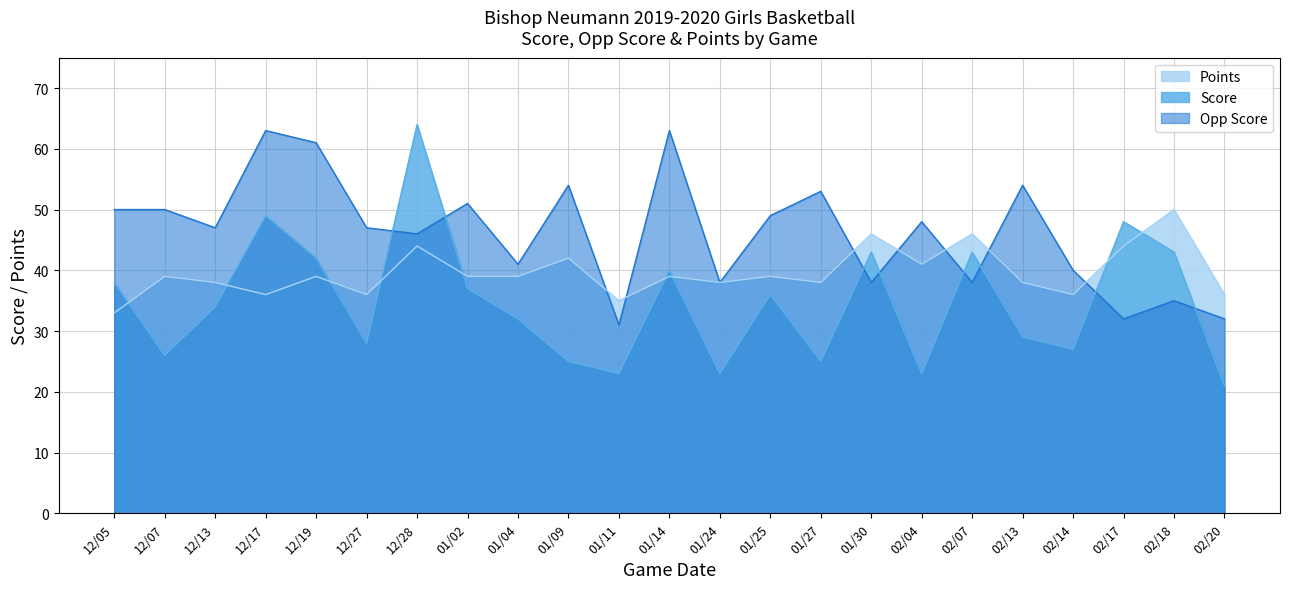

Reading left to right, list all the values displayed in this chart.

Score: 38	26	34	49	42	28	64	37	32	25	23	40	23	36	25	43	23	43	29	27	48	43	21
Opp Score: 50	50	47	63	61	47	46	51	41	54	31	63	38	49	53	38	48	38	54	40	32	35	32
Points: 33	39	38	36	39	36	44	39	39	42	35	39	38	39	38	46	41	46	38	36	44	50	36